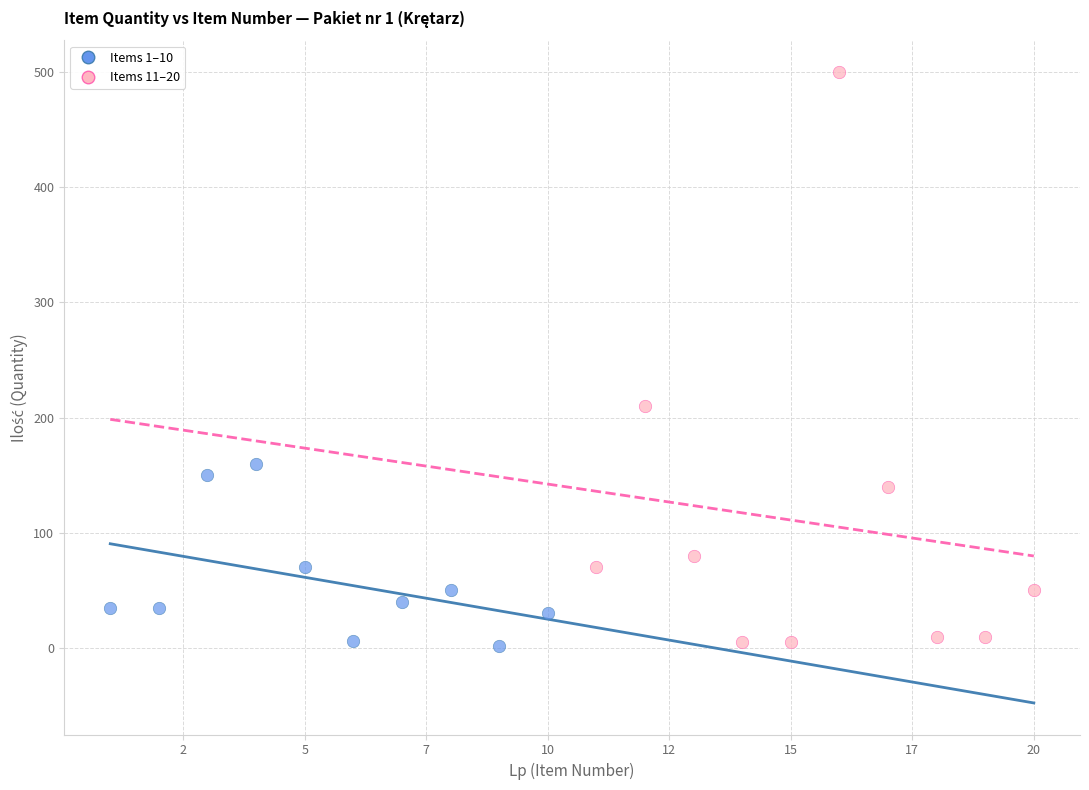

Which series reaches the maximum Y coordinate?

Items 11–20